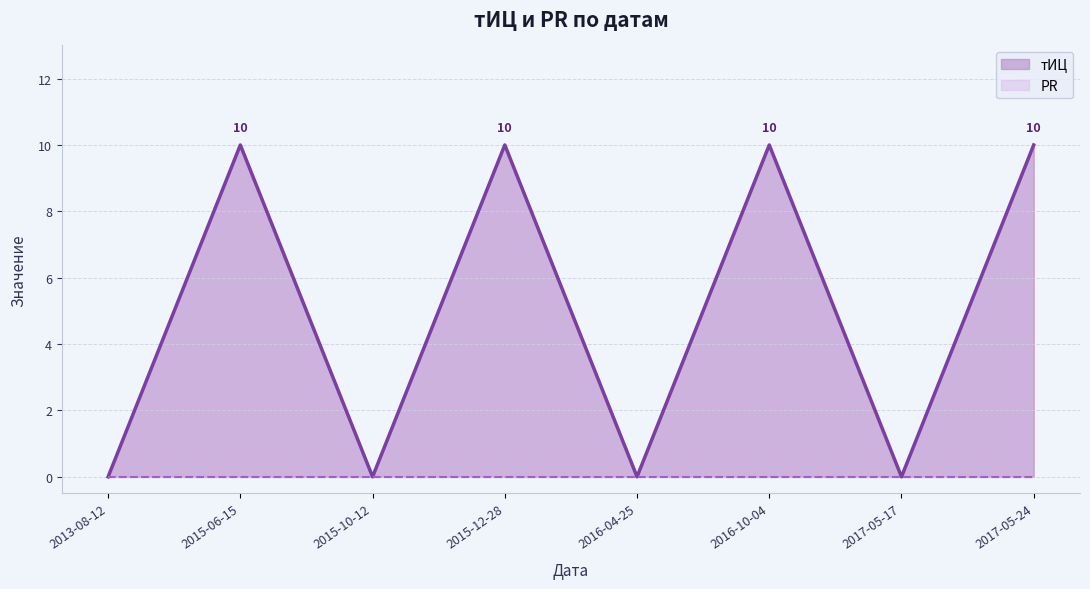

The chart shows a value of 15 at 2015-06-15. True or false?

False